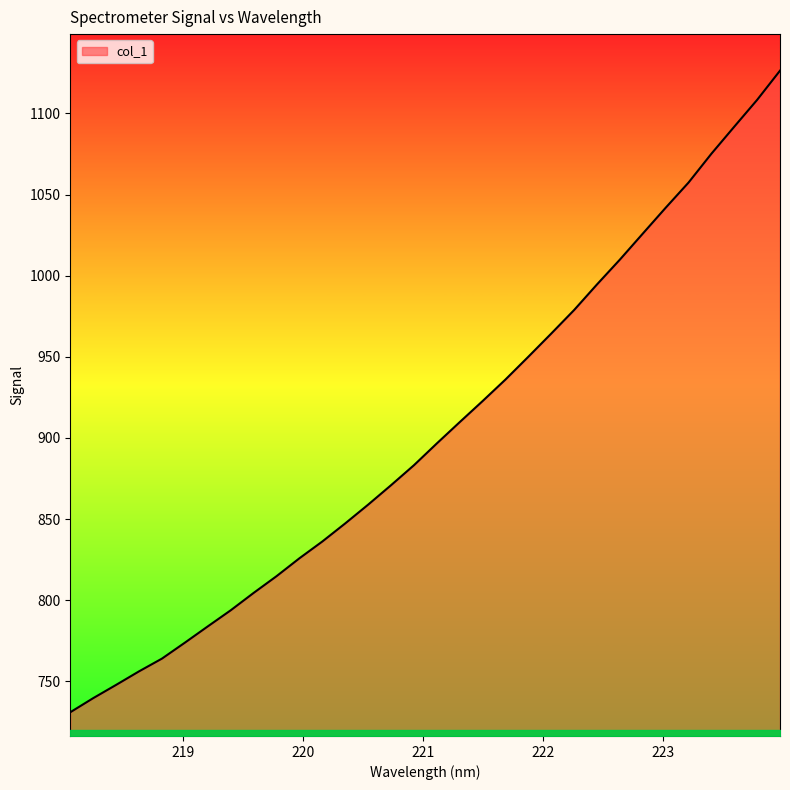

What is the difference between the maximum and minimum values?

395.4